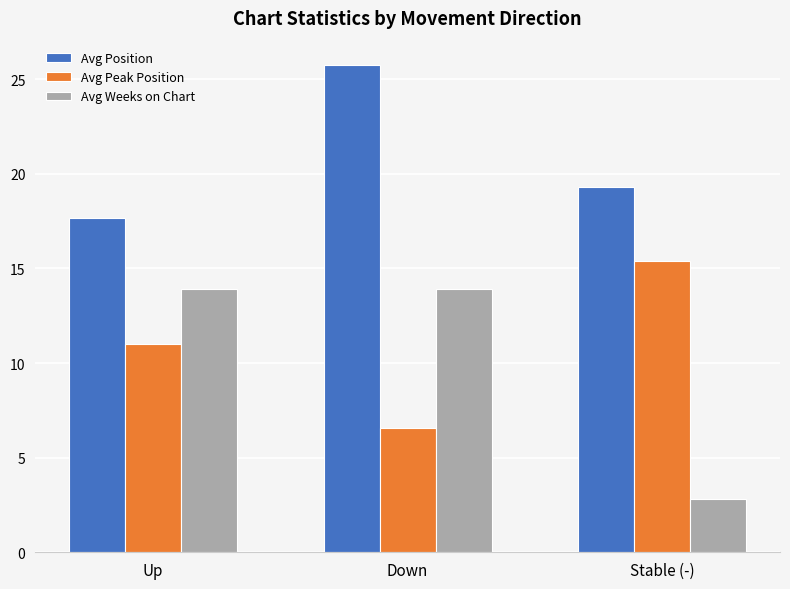

What is the value of the Avg Weeks on Chart bar at the 3rd from the left?

2.8